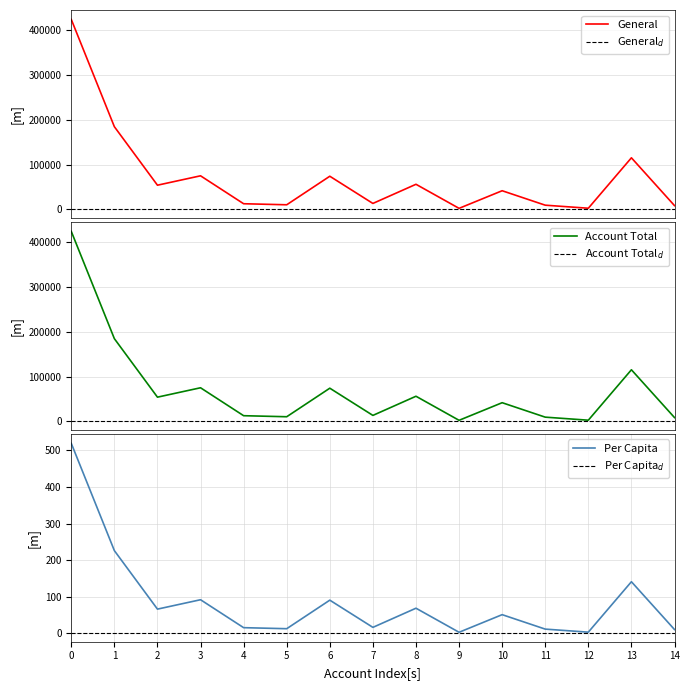

What is the highest value of the Per Capita series?

519.5